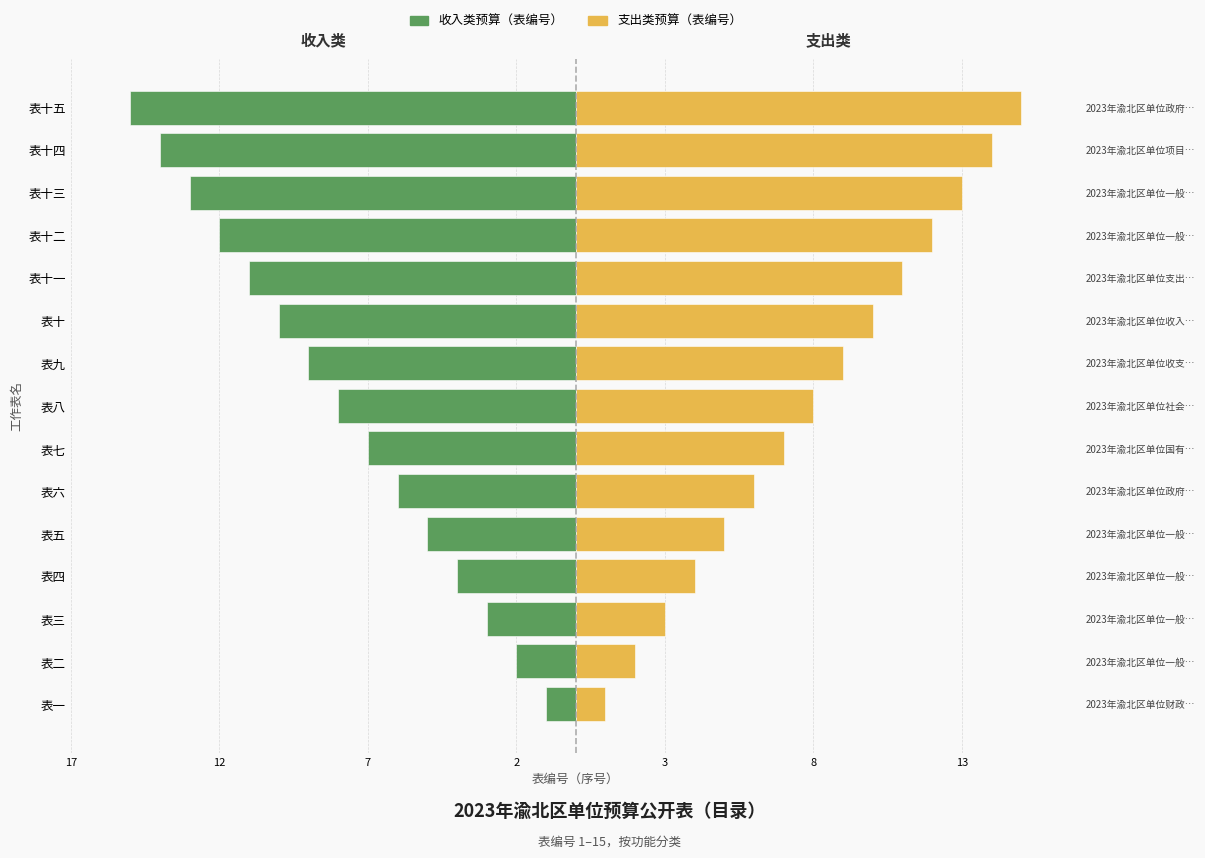

What is the difference between the highest and lowest values at 表五?

10